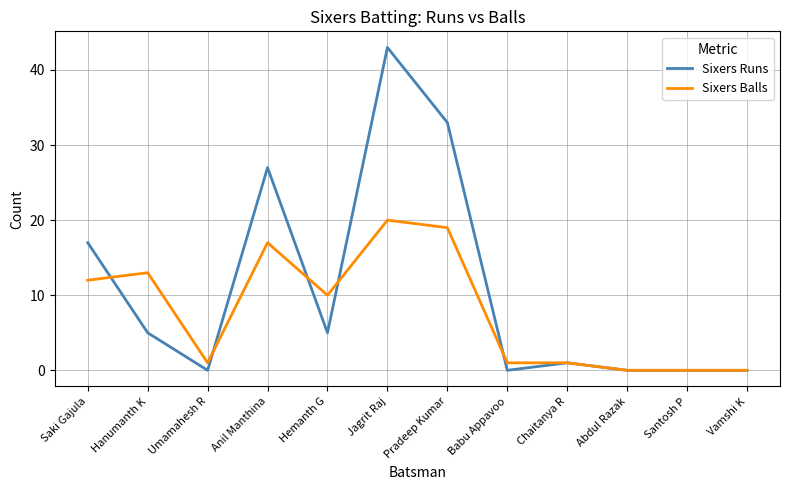

How many values in the Sixers Balls series are below 10?

6